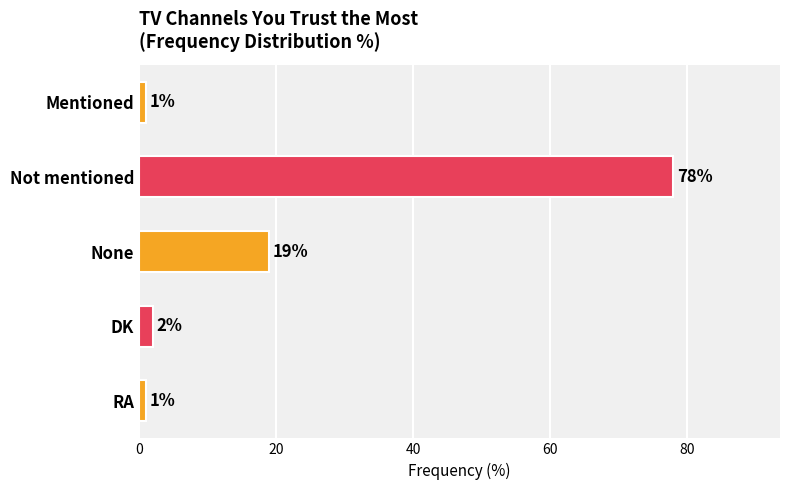

Between Not mentioned and None, which is larger?

Not mentioned